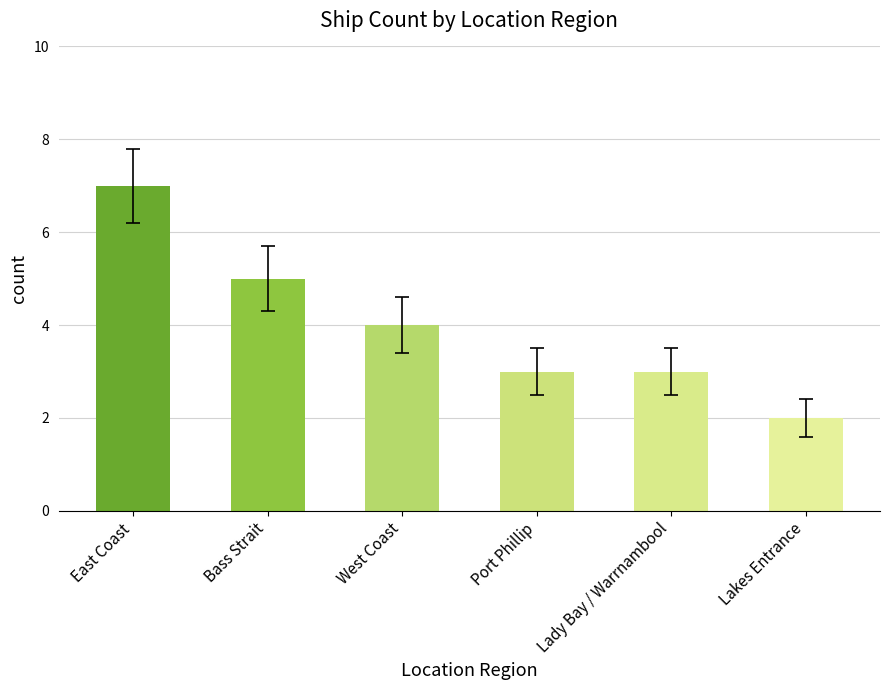

What position from the left is Port Phillip?

4